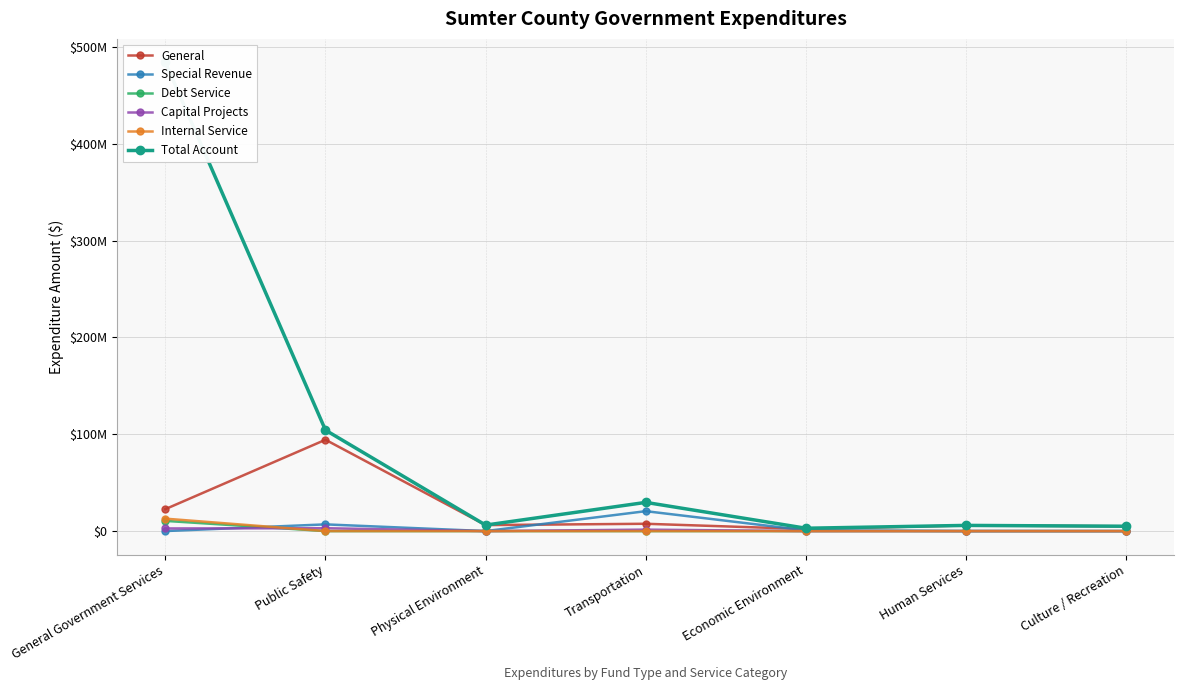

Which category has the highest value in the General series?

Public Safety